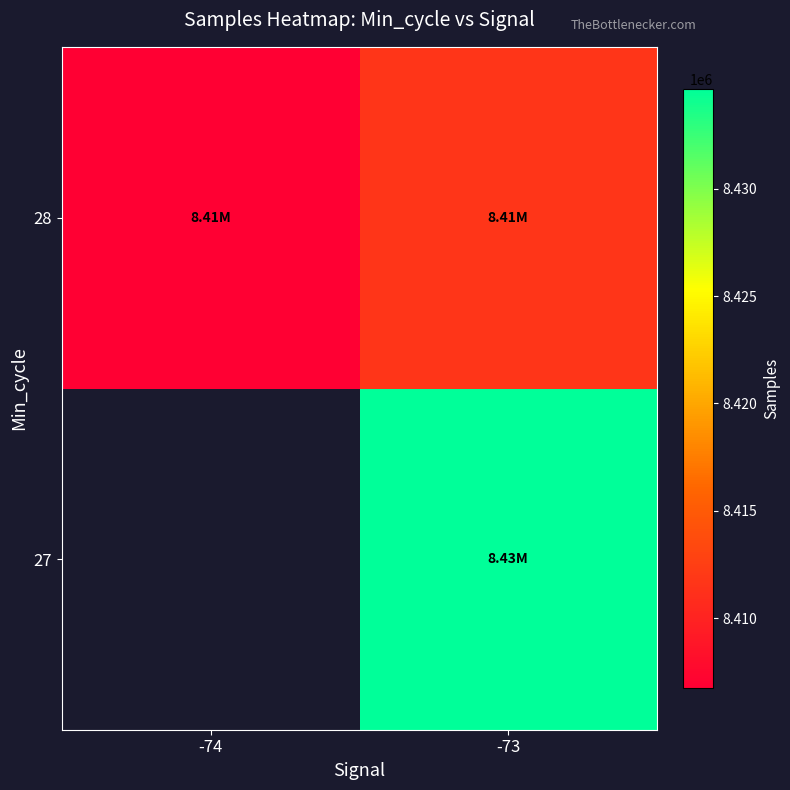

What value does the 28 series have at -73?

8411730.2